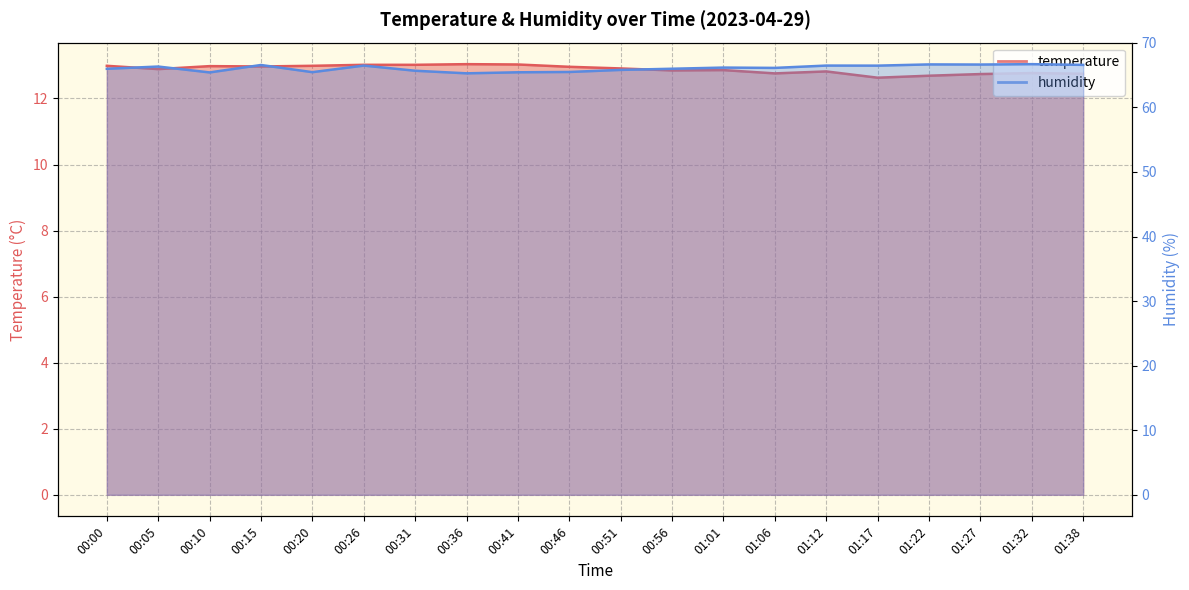

True or false: temperature and humidity cross at least once.

False